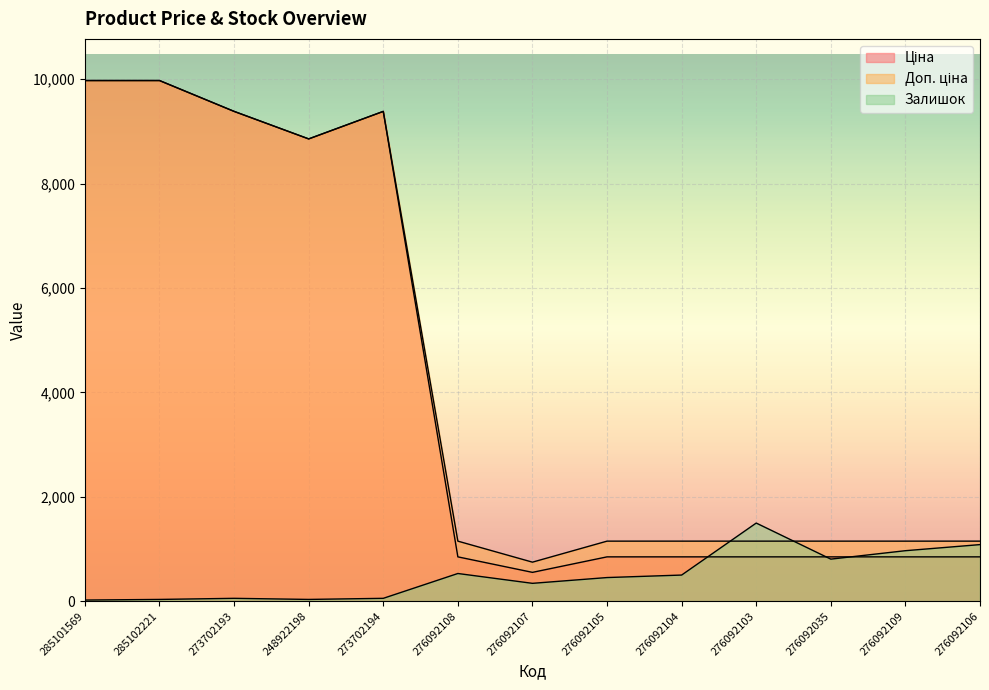

Between 285102221 and 276092035, which series saw the biggest shift?

Ціна